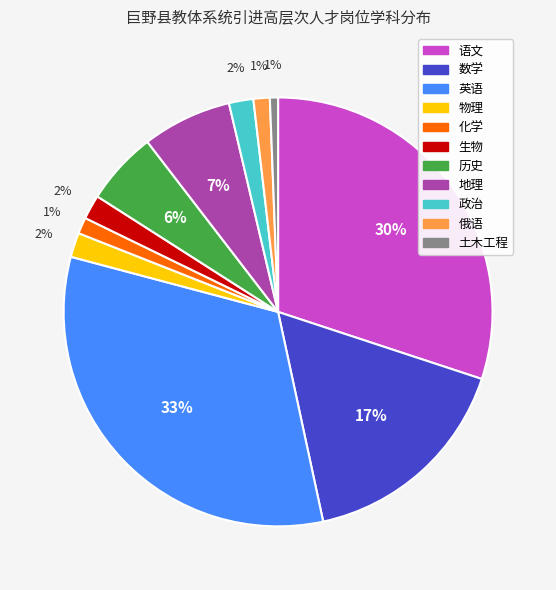

Does 历史 account for over 50% of the chart?

No